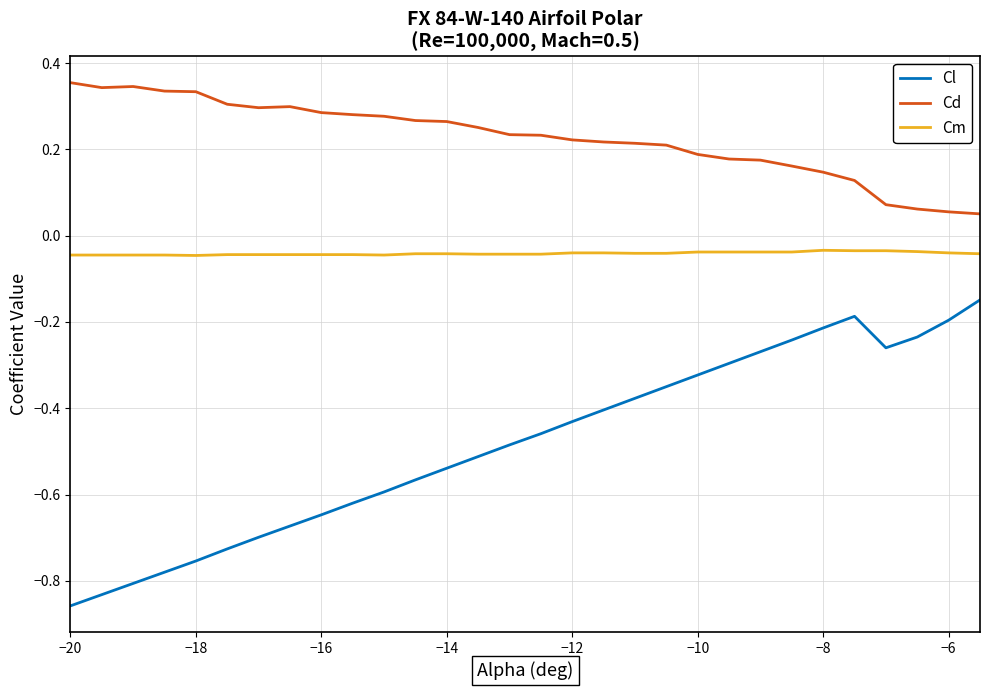

List the series in order of their overall mean, highest first.

Cd, Cm, Cl